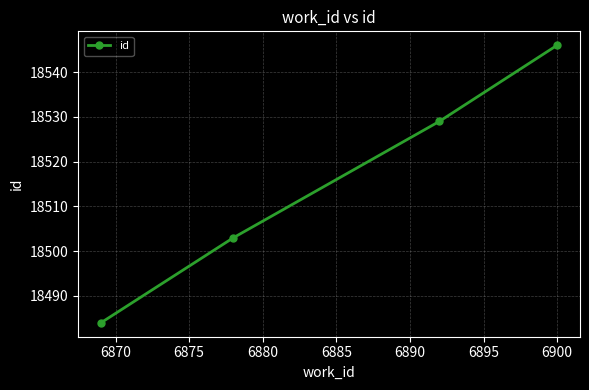

What is the difference between the second highest and minimum values?

45